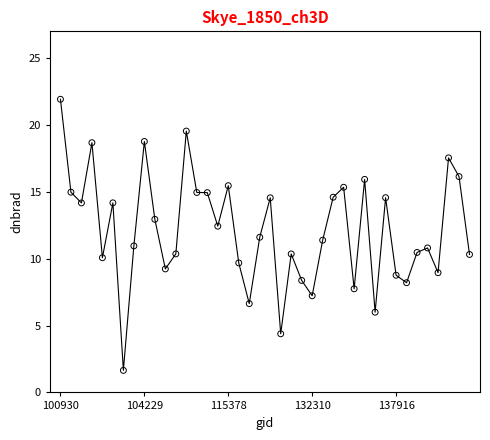

What is the difference between the maximum and minimum values?

20.3